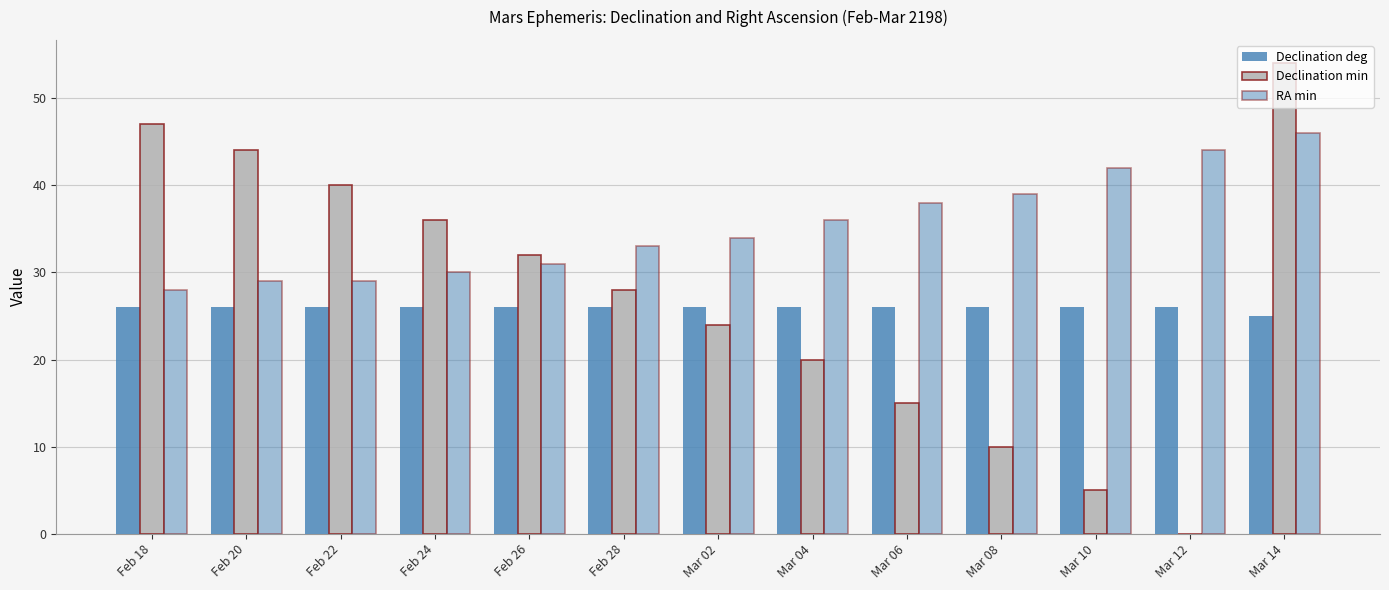

What is the difference between the maximum and second lowest values in the Declination min series?

49